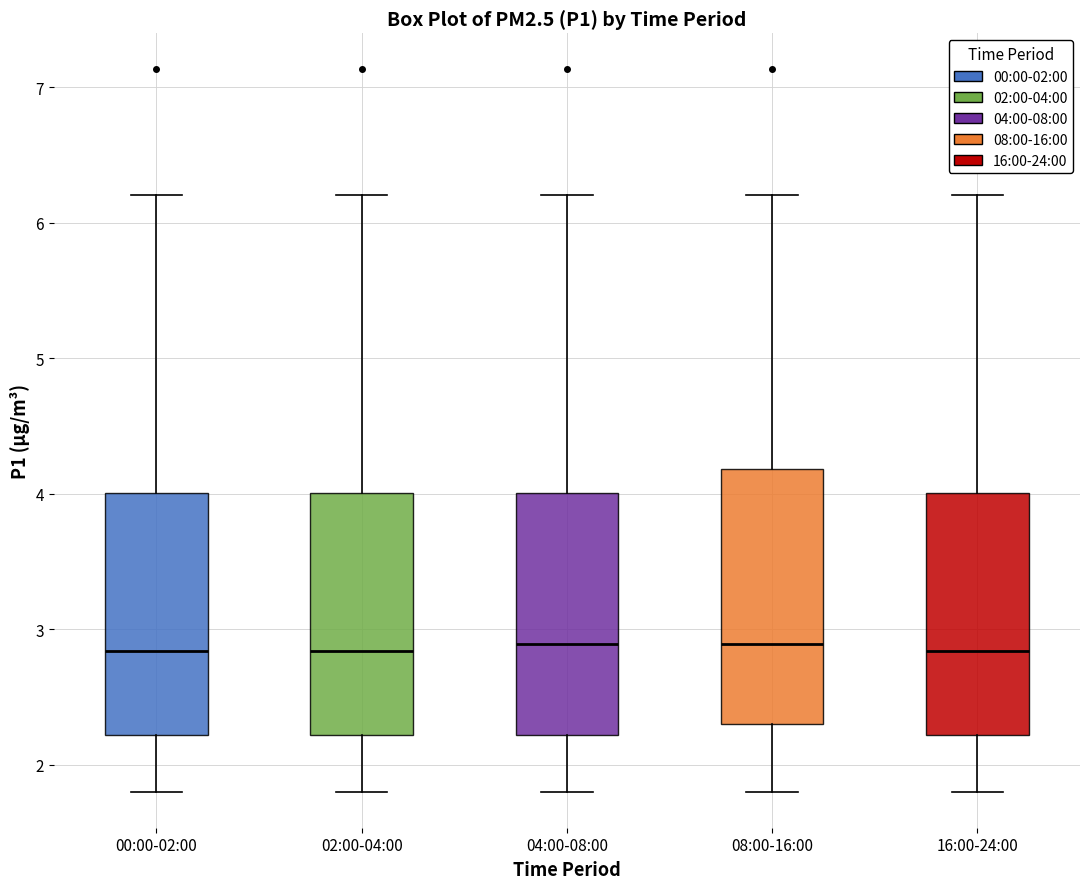

Where is the lower edge of the box for 00:00-02:00 on the y-axis? The values are not printed on the chart, so give them approximately, as read against the axis.

2.2